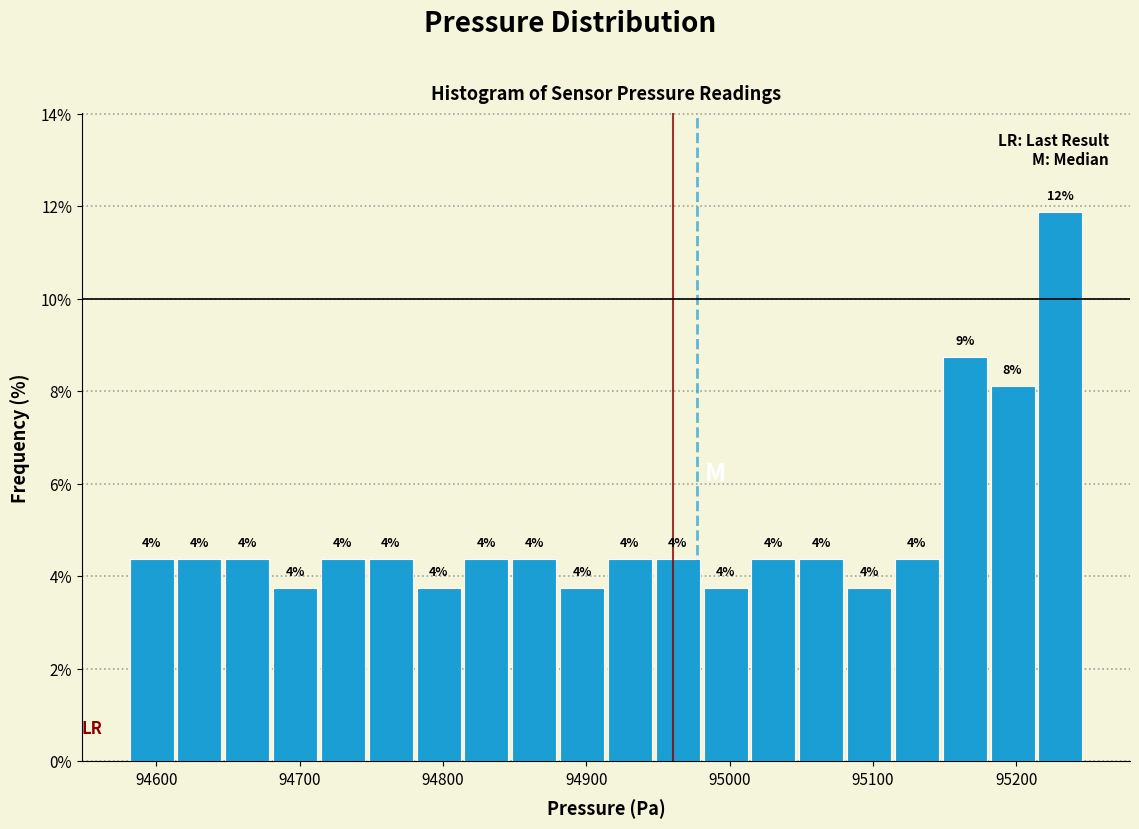

Read against the x-axis, roughly where is the centre of the tallest bar?

95230